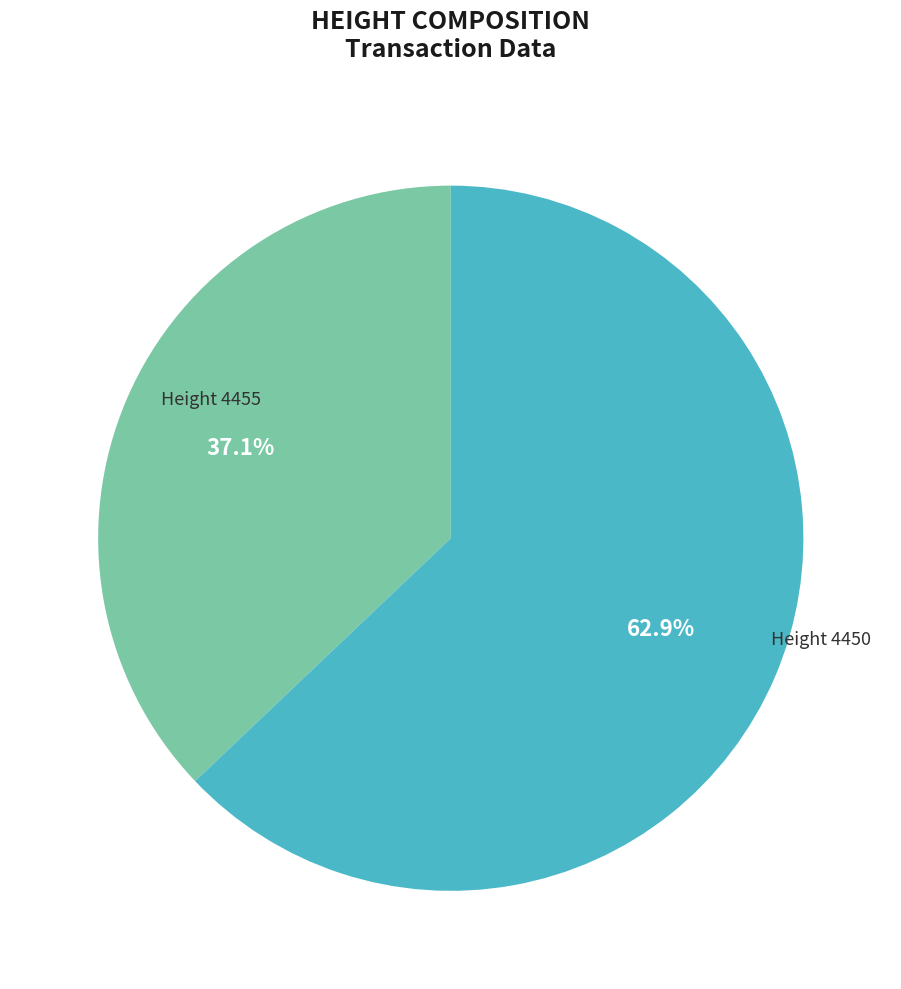

Is there any slice that represents more than half of the pie?

Yes